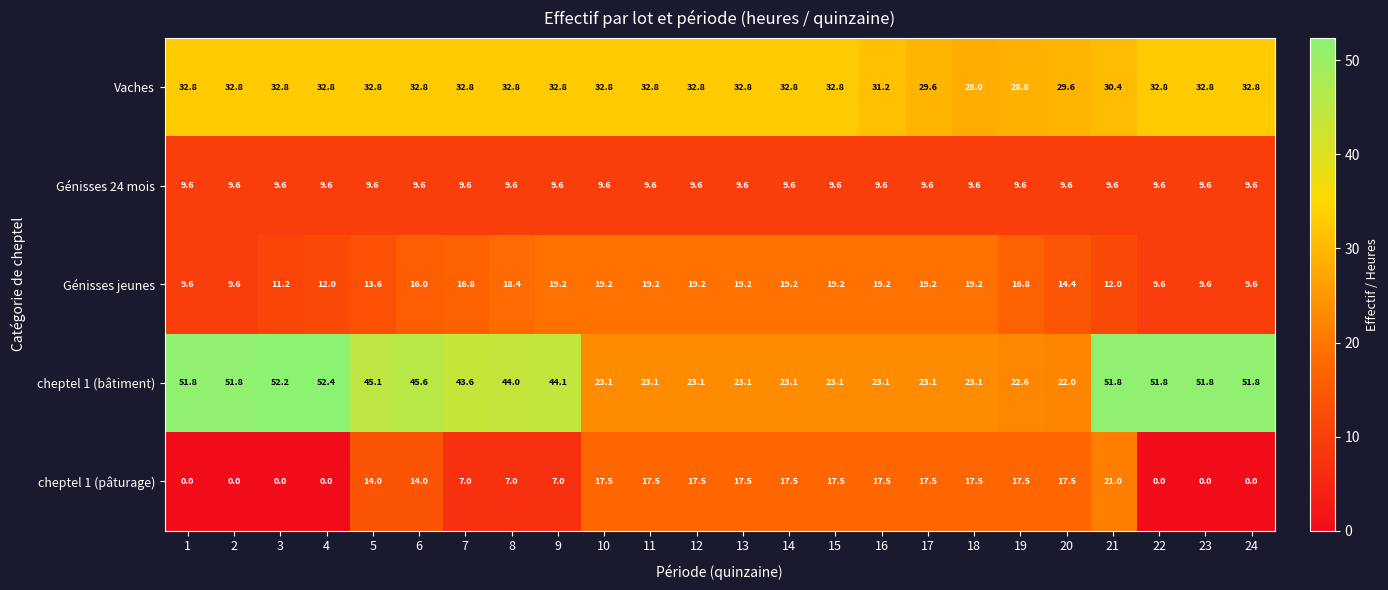

The value of Génisses jeunes at 18 is 19.2. True or false?

True